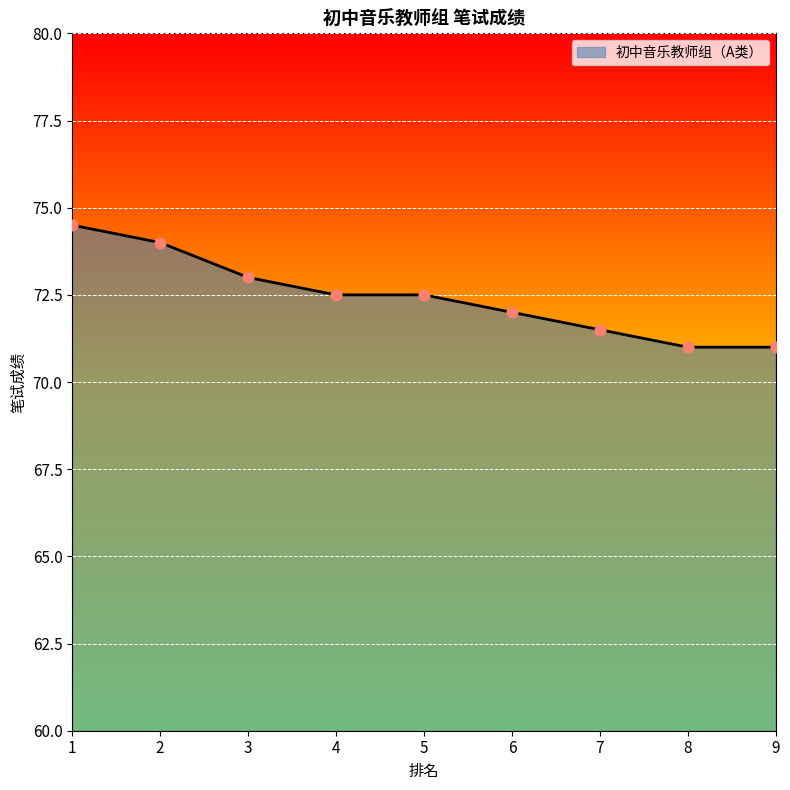

What is the change in value from 4 to 8?

-1.5